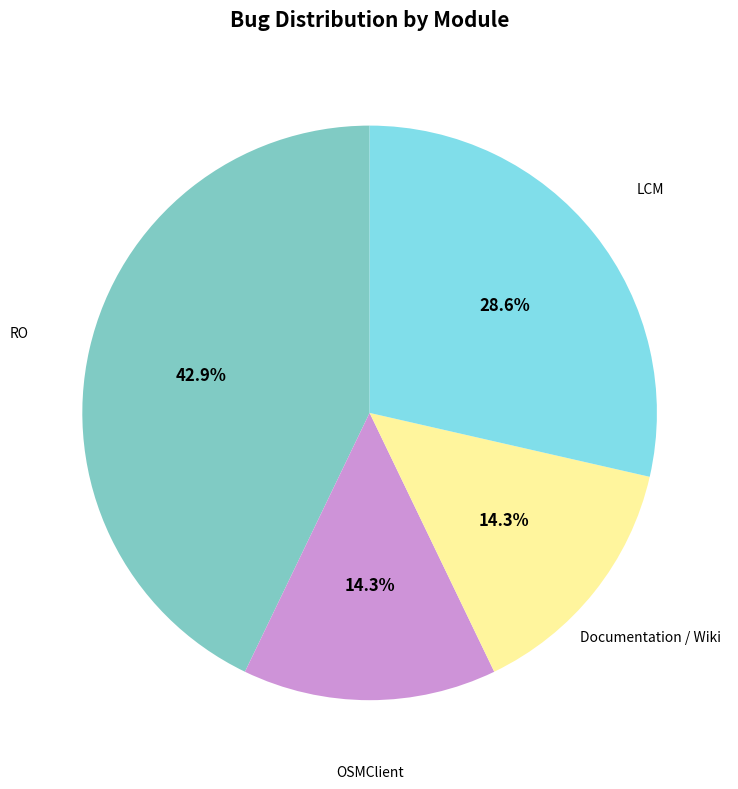

How many slices are in this pie chart?

4